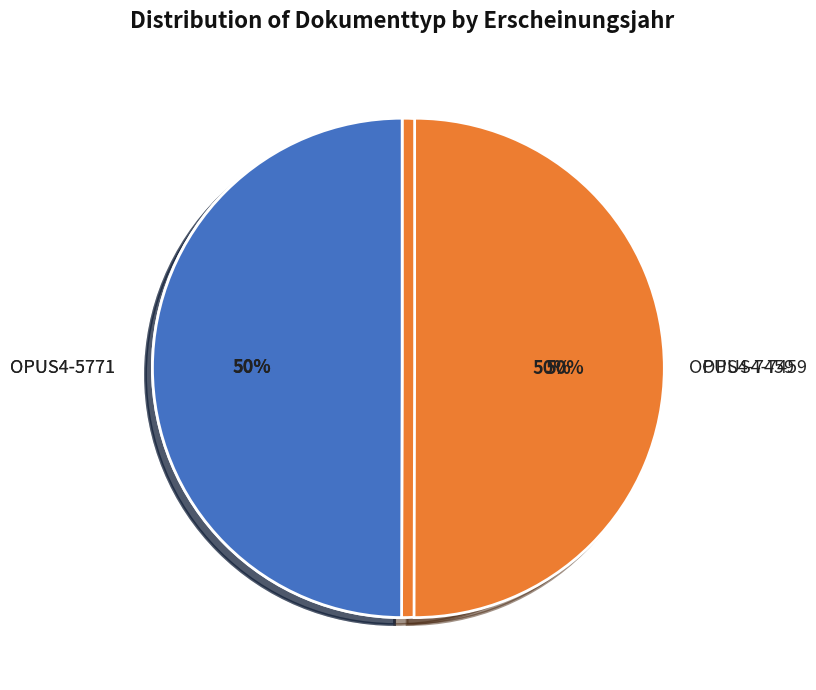

What percentage is NOT represented by OPUS4-7459?

50.0%